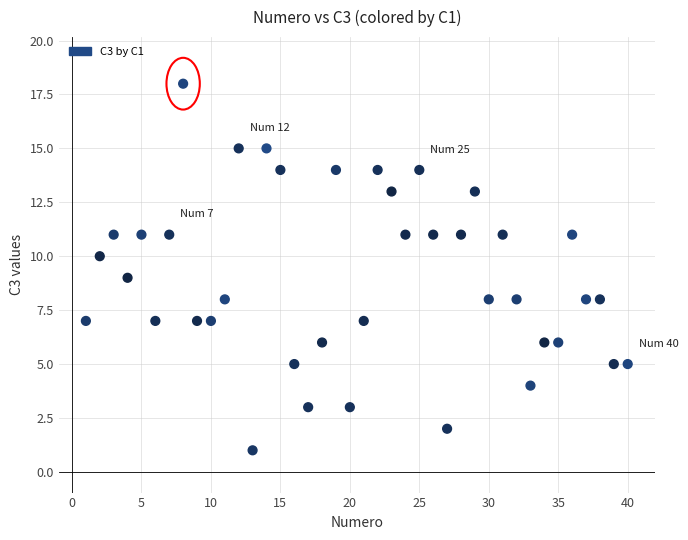

What is the range of X values (max minus min)?

39